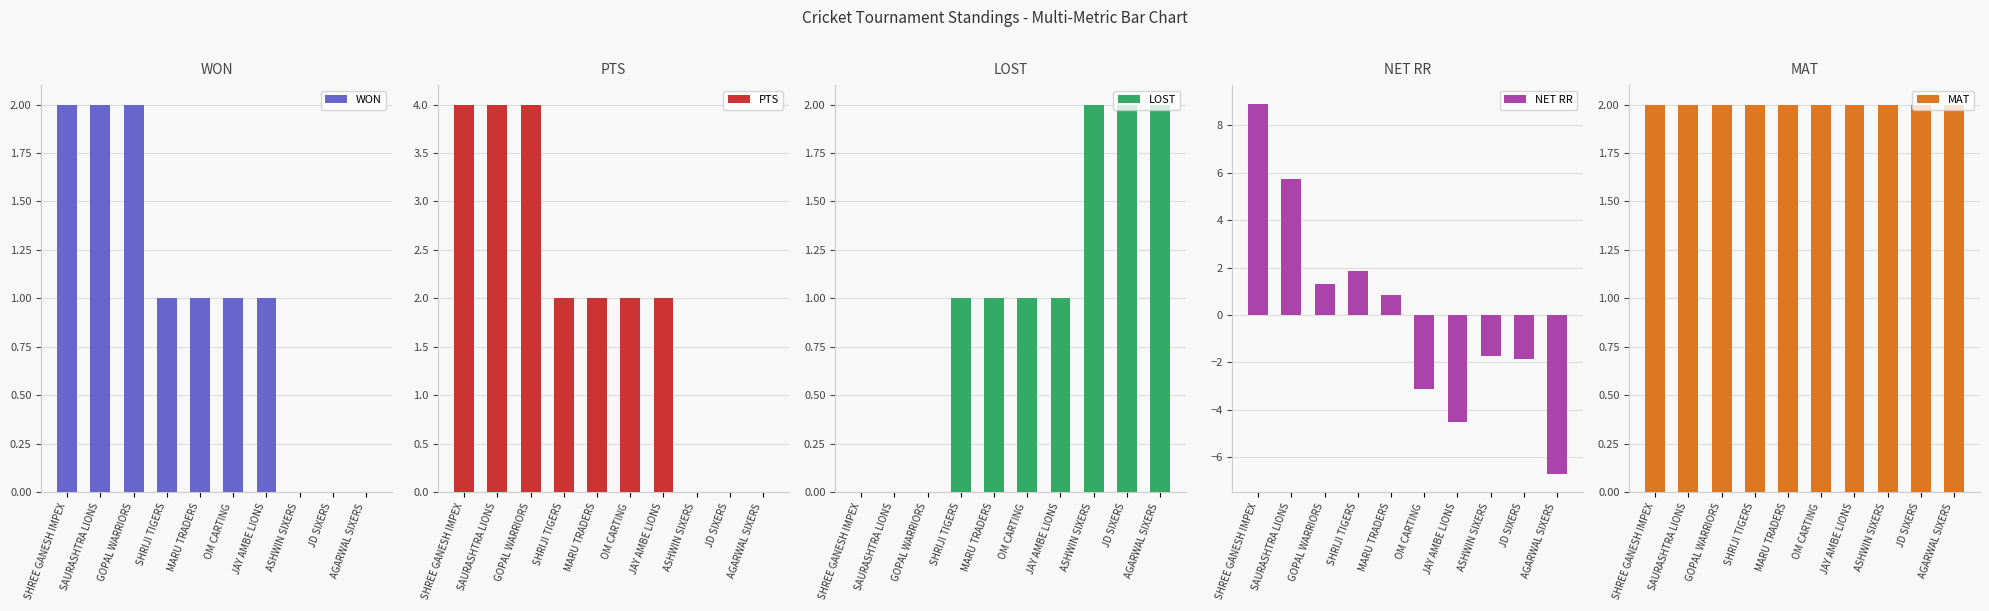

Reading right to left, what are all the values shown in this chart?

WON: AGARWAL SIXERS=0.0	JD SIXERS=0.0	ASHWIN SIXERS=0.0	JAY AMBE LIONS=1.0	OM CARTING=1.0	MARU TRADERS=1.0	SHRIJI TIGERS=1.0	GOPAL WARRIORS=2.0	SAURASHTRA LIONS=2.0	SHREE GANESH IMPEX=2.0
PTS: AGARWAL SIXERS=0.0	JD SIXERS=0.0	ASHWIN SIXERS=0.0	JAY AMBE LIONS=2.0	OM CARTING=2.0	MARU TRADERS=2.0	SHRIJI TIGERS=2.0	GOPAL WARRIORS=4.0	SAURASHTRA LIONS=4.0	SHREE GANESH IMPEX=4.0
LOST: AGARWAL SIXERS=2.0	JD SIXERS=2.0	ASHWIN SIXERS=2.0	JAY AMBE LIONS=1.0	OM CARTING=1.0	MARU TRADERS=1.0	SHRIJI TIGERS=1.0	GOPAL WARRIORS=0.0	SAURASHTRA LIONS=0.0	SHREE GANESH IMPEX=0.0
NET RR: AGARWAL SIXERS=-6.7	JD SIXERS=-1.8	ASHWIN SIXERS=-1.7	JAY AMBE LIONS=-4.5	OM CARTING=-3.1	MARU TRADERS=0.8	SHRIJI TIGERS=1.9	GOPAL WARRIORS=1.3	SAURASHTRA LIONS=5.8	SHREE GANESH IMPEX=8.9
MAT: AGARWAL SIXERS=2.0	JD SIXERS=2.0	ASHWIN SIXERS=2.0	JAY AMBE LIONS=2.0	OM CARTING=2.0	MARU TRADERS=2.0	SHRIJI TIGERS=2.0	GOPAL WARRIORS=2.0	SAURASHTRA LIONS=2.0	SHREE GANESH IMPEX=2.0